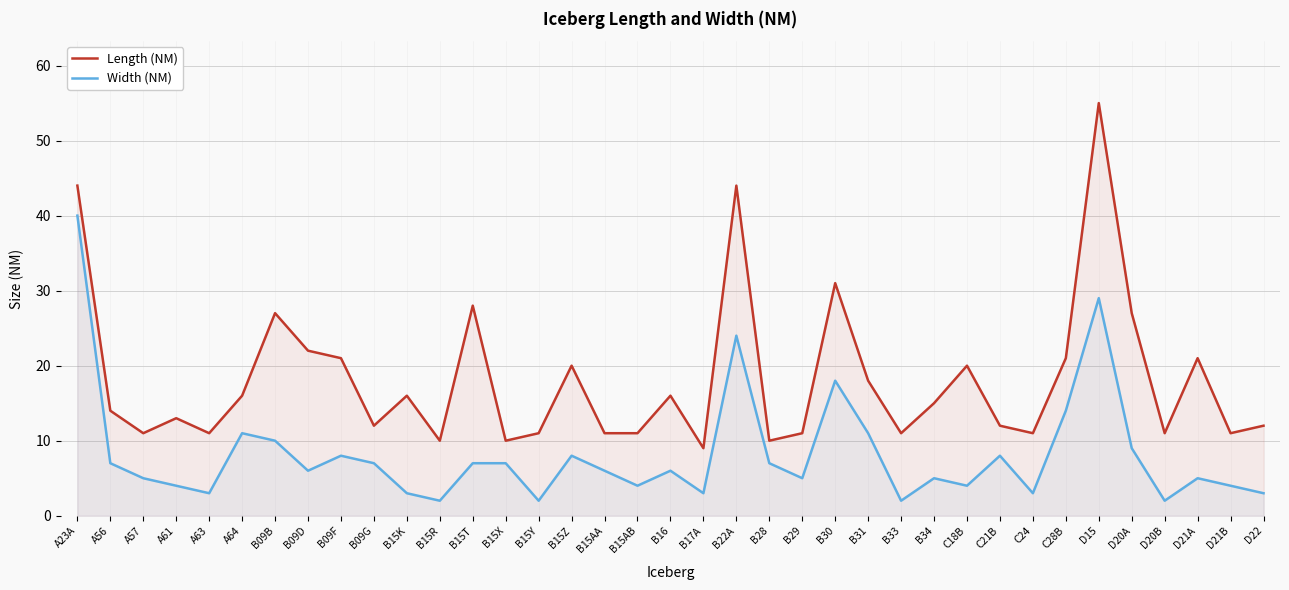

What is the difference between the maximum and minimum values in the Length (NM) series?

46